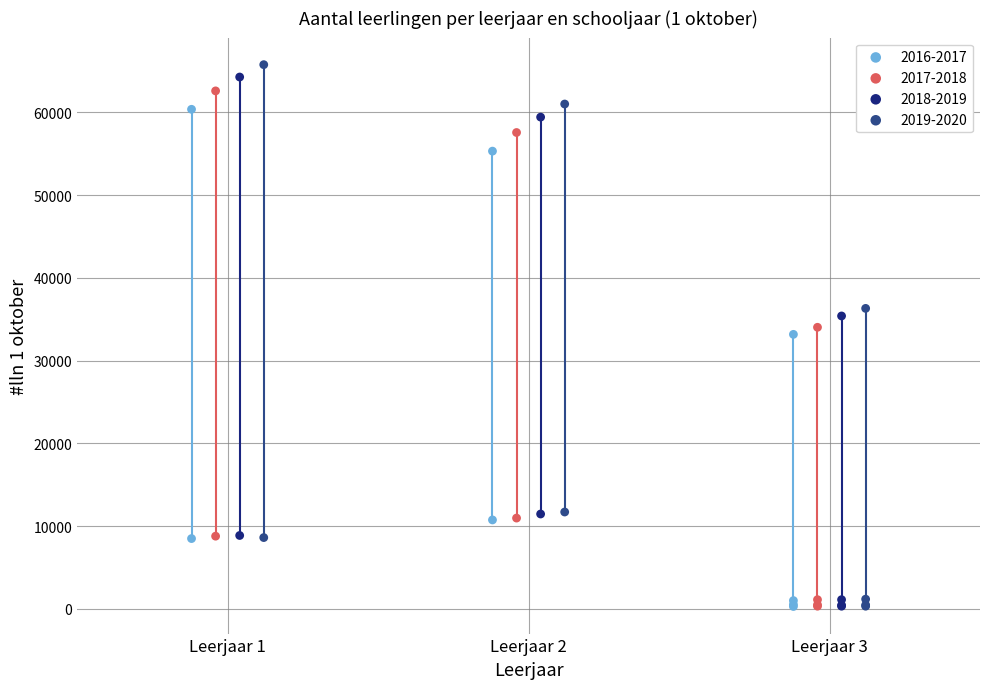

What are all the series names shown in the legend?

2016-2017, 2017-2018, 2018-2019, 2019-2020